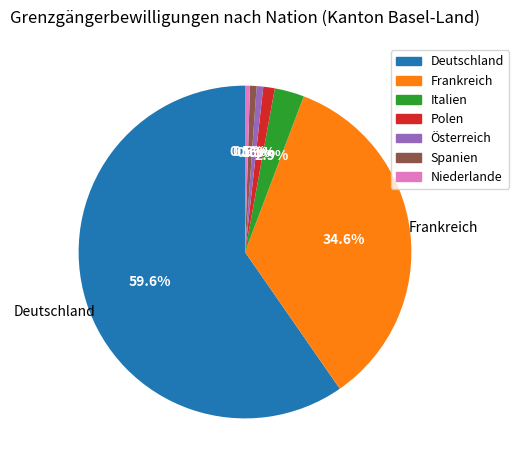

To the nearest percent, what portion does Spanien represent?

1%